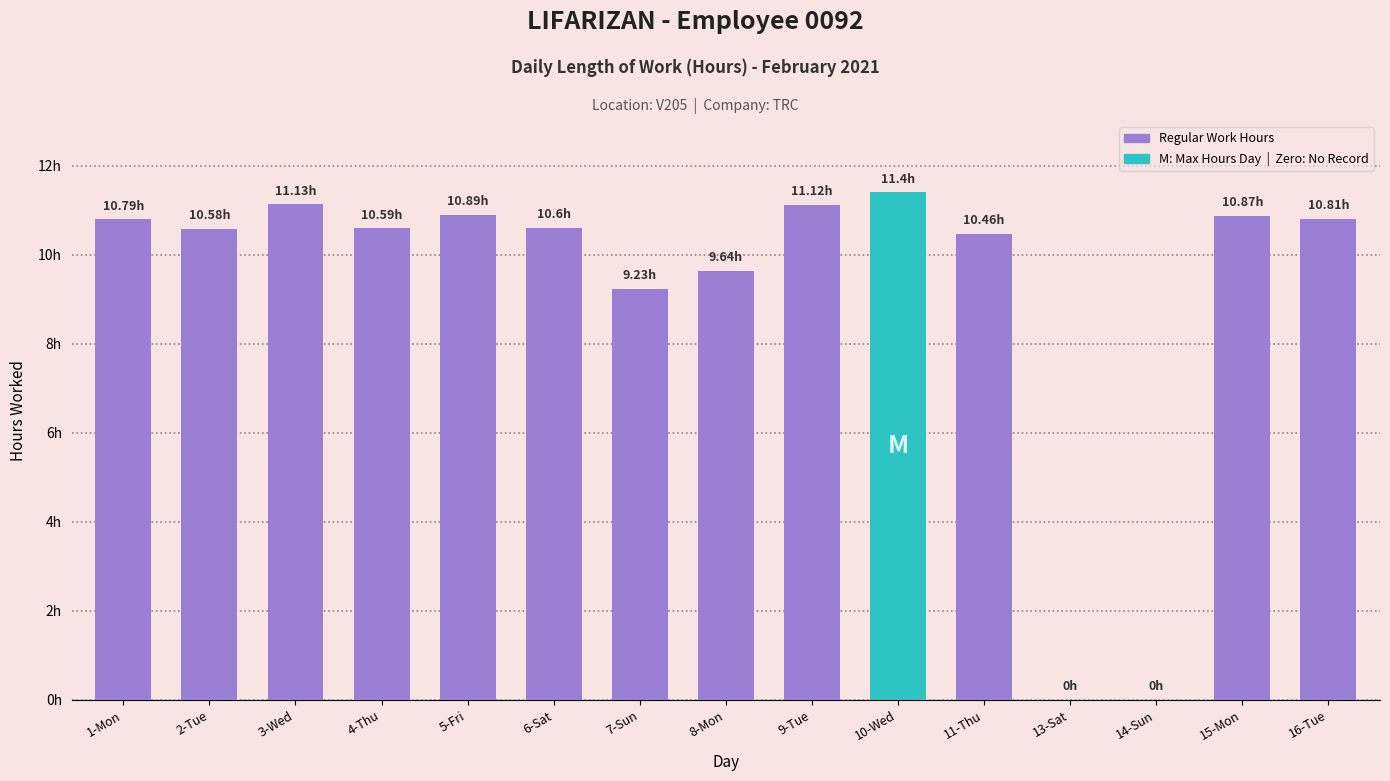

Rank the categories by value from lowest to highest.

13-Sat, 14-Sun, 7-Sun, 8-Mon, 11-Thu, 2-Tue, 4-Thu, 6-Sat, 1-Mon, 16-Tue, 15-Mon, 5-Fri, 9-Tue, 3-Wed, 10-Wed